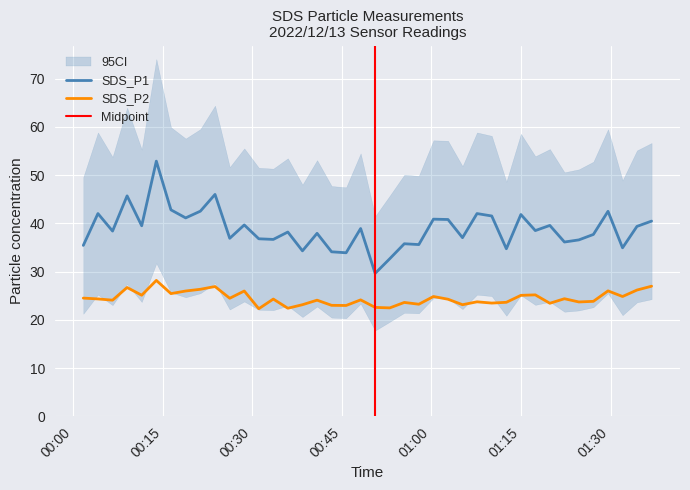

True or false: SDS_P1 has more than 1 interior local peaks.

True